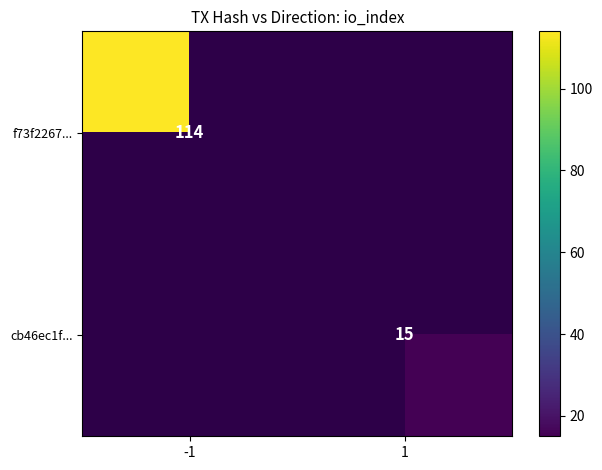

The f73f2267... series shows 62 at -1. True or false?

False